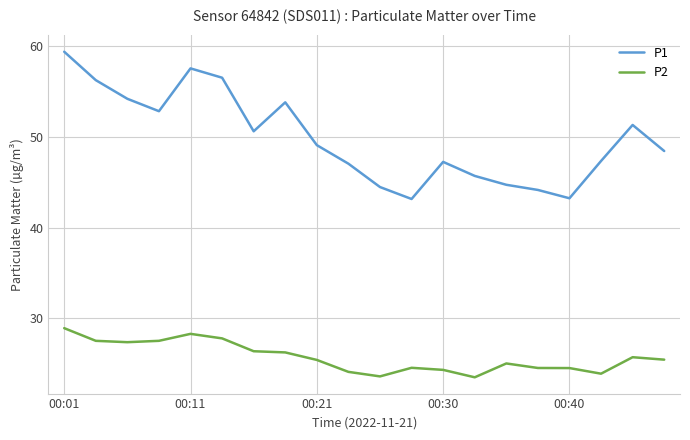

Which series has the largest range (max minus min)?

P1